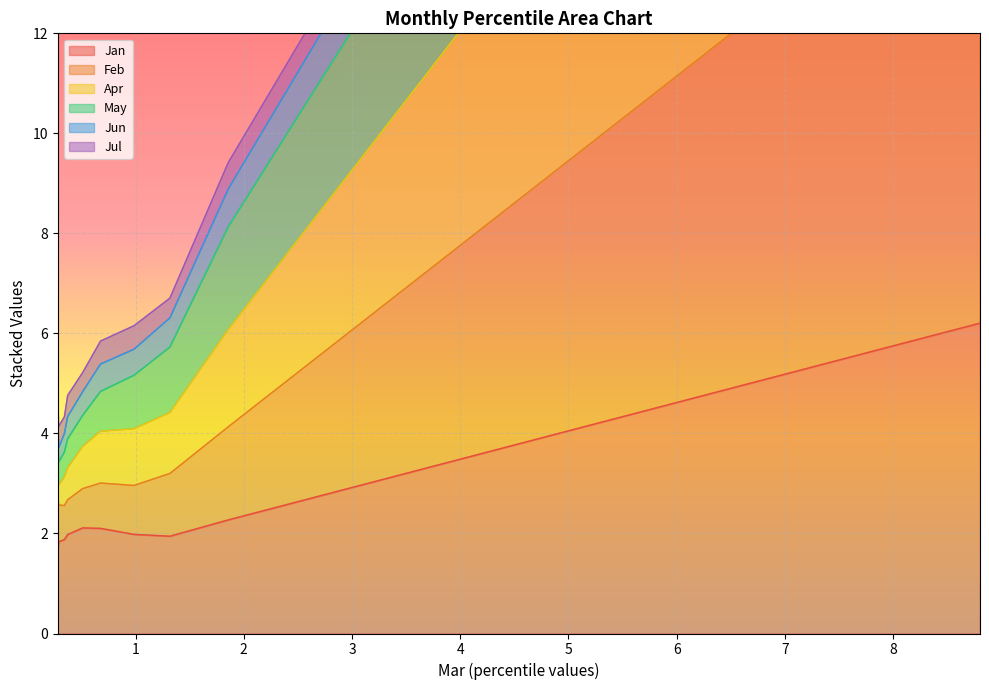

What is the value of the Jan point at the 2nd from the left?

1.8